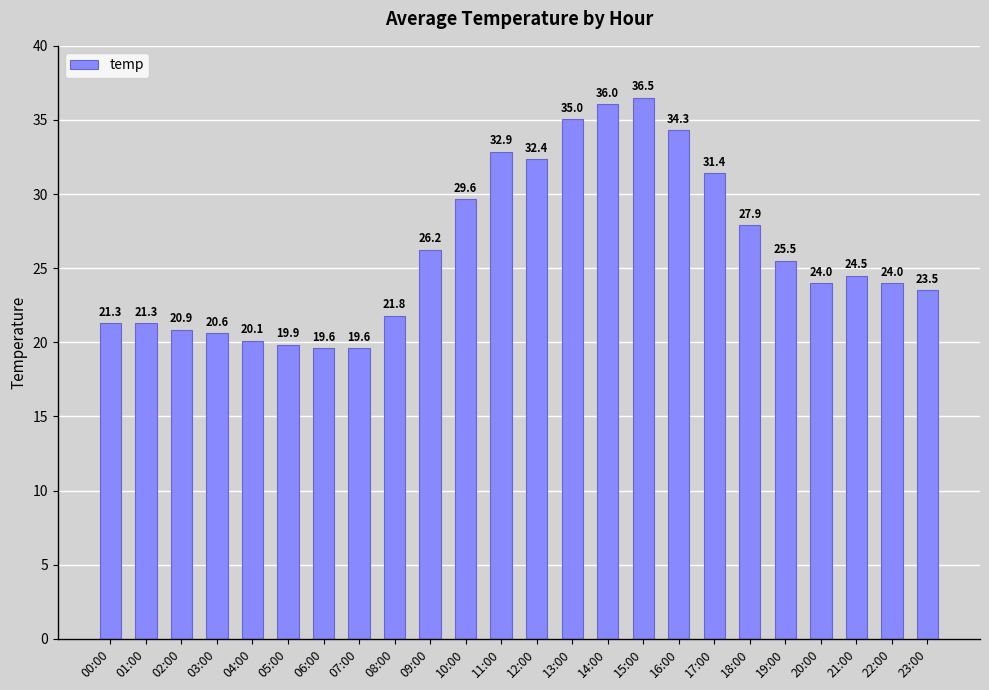

What is the label of the 18th bar from the right?

06:00